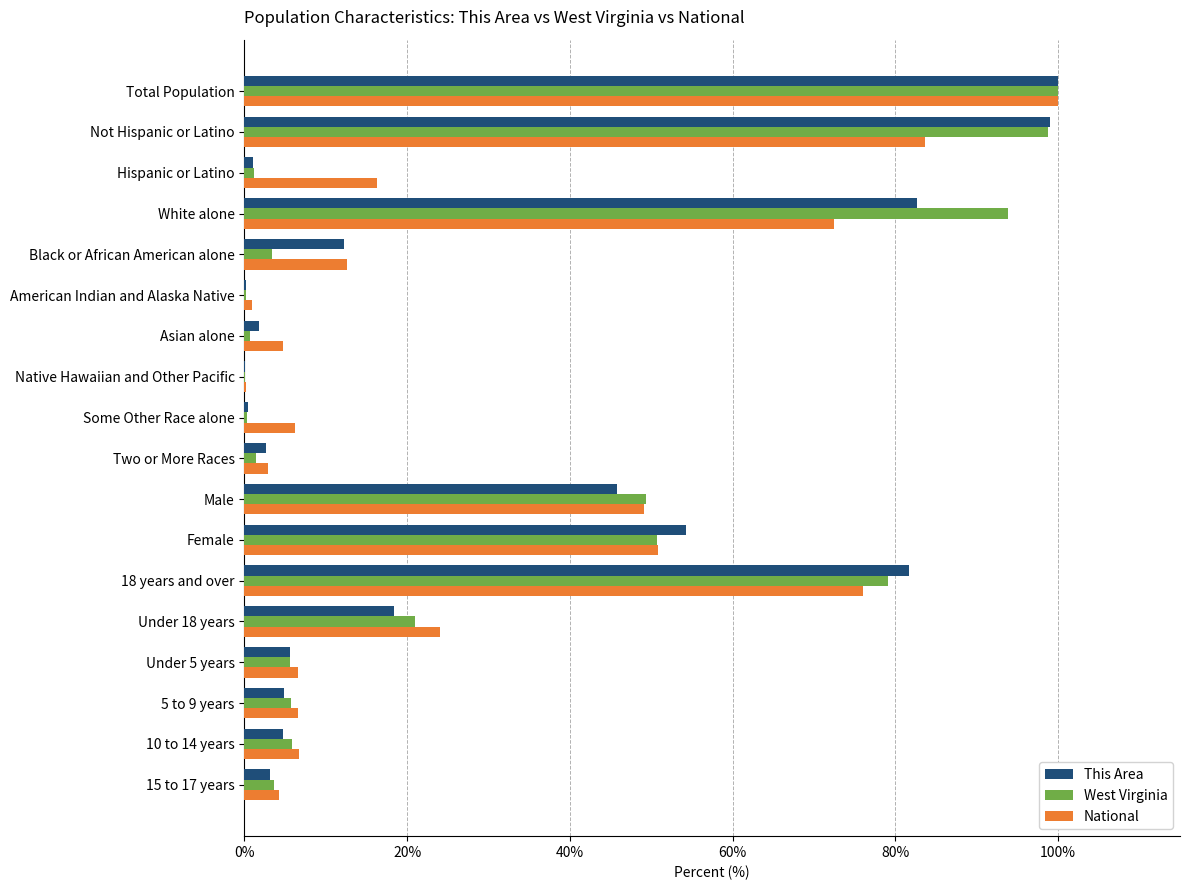

At which category is the sum across all series the highest?

Total Population